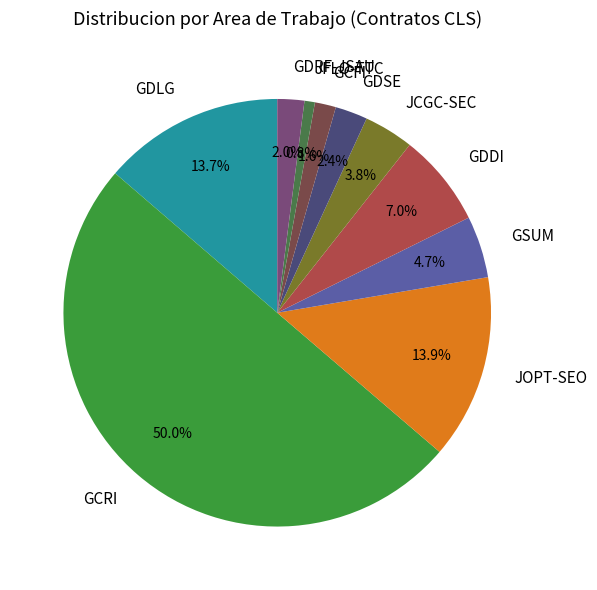

What portion of the pie excludes JOPT-SEO?

86.1%